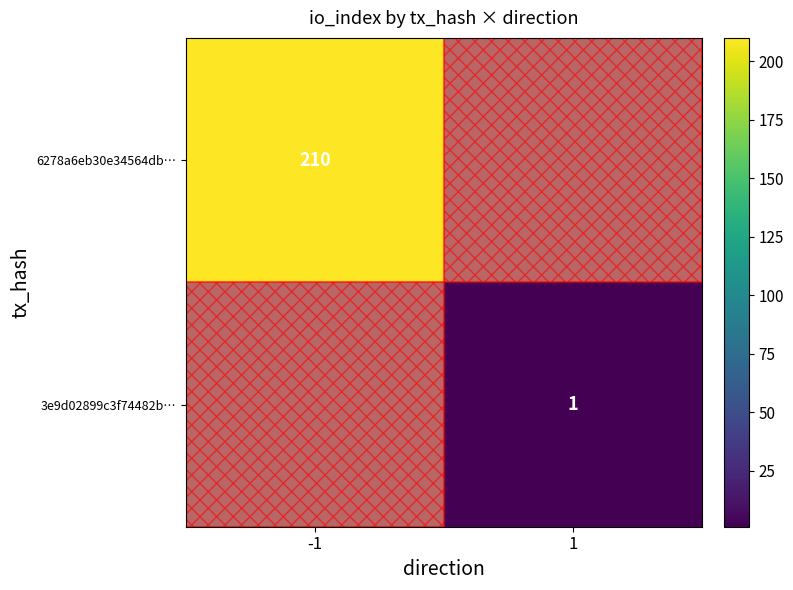

The 3e9d02899c3f74482b… series shows 1 at 1. True or false?

True